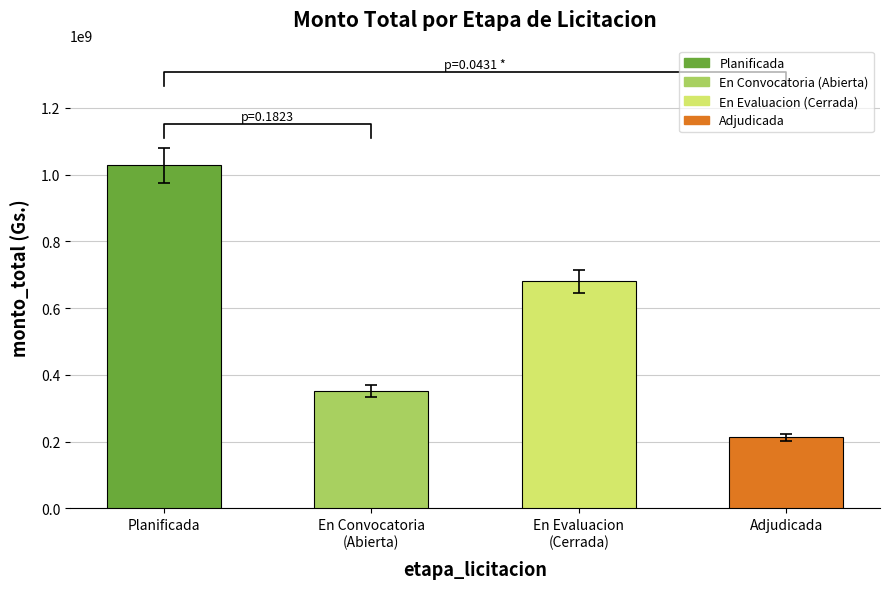

How many bars are there in total?

4